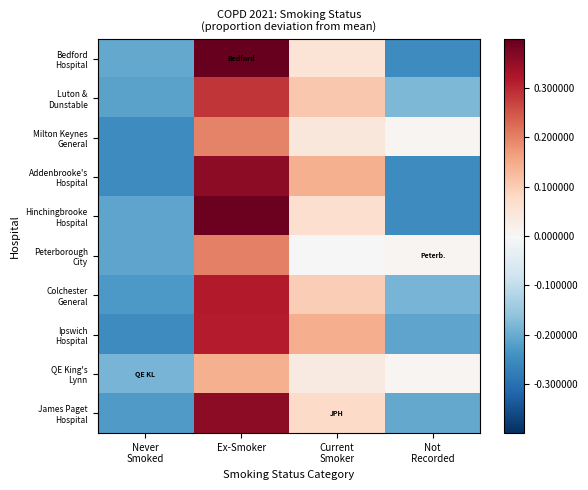

Which series has the largest range (max minus min)?

Bedford Hospital